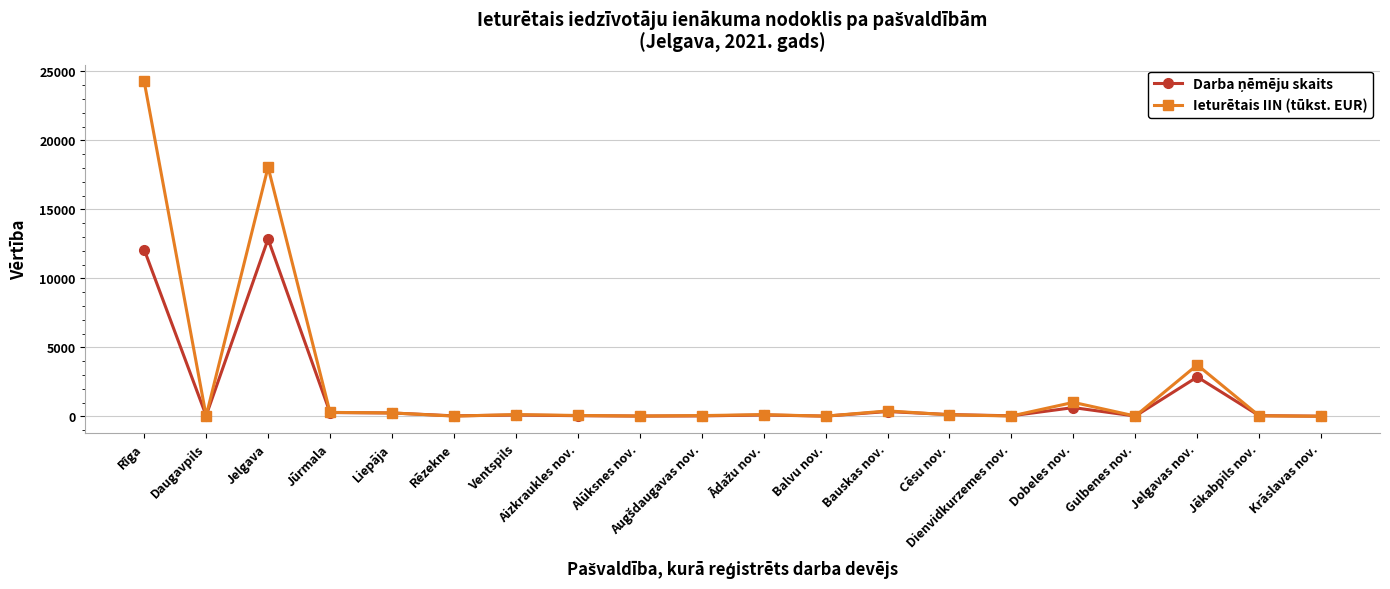

At which category is the sum across all series the highest?

Rīga